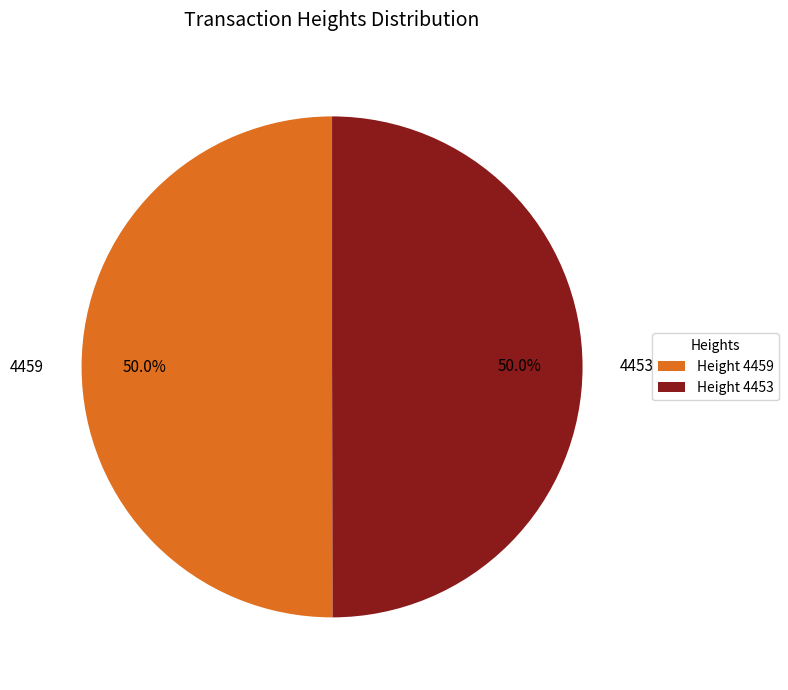

Count the number of slices in the pie.

2